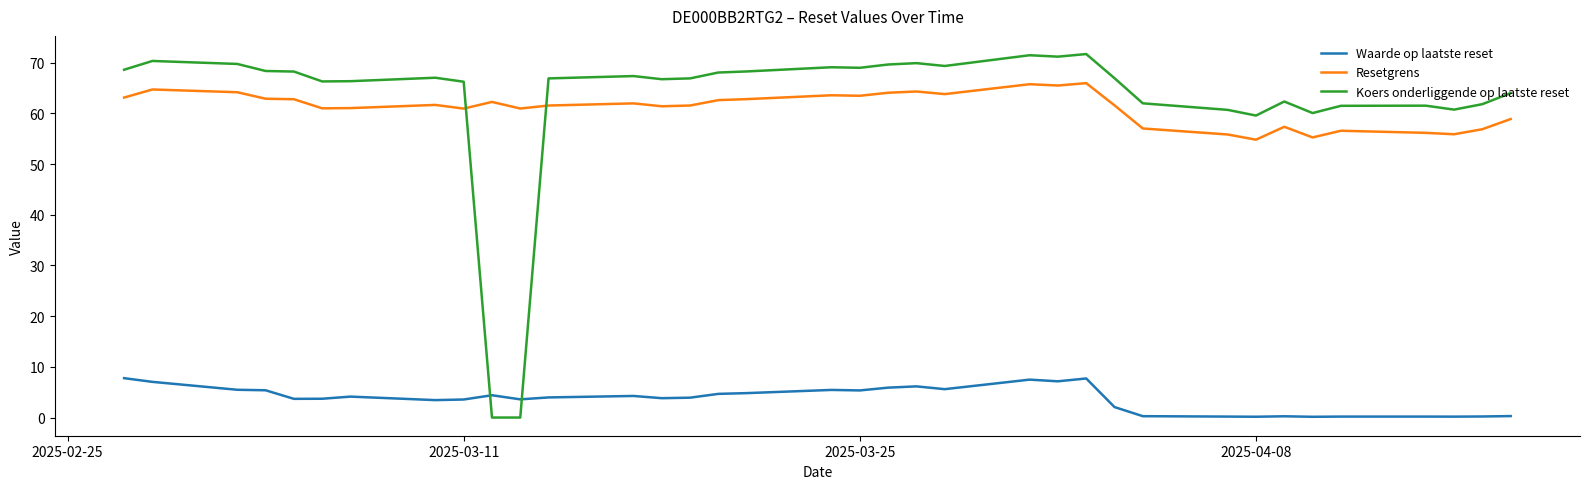

How many times do Koers onderliggende op laatste reset and Waarde op laatste reset cross each other?

2